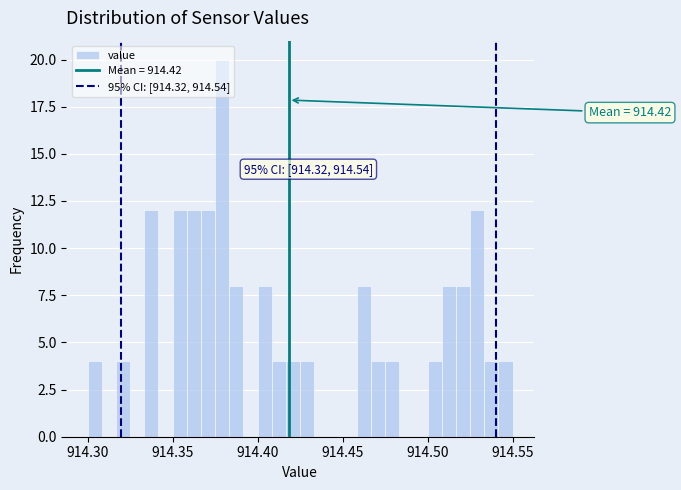

Read against the x-axis, roughly where is the centre of the tallest bar?

914.380